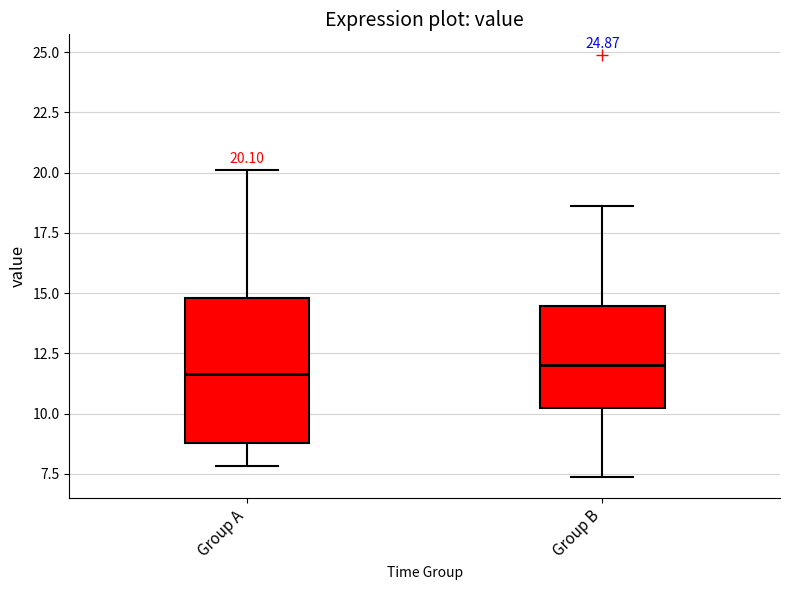

Which box is the tallest, from its lower edge to its upper edge?

Group A